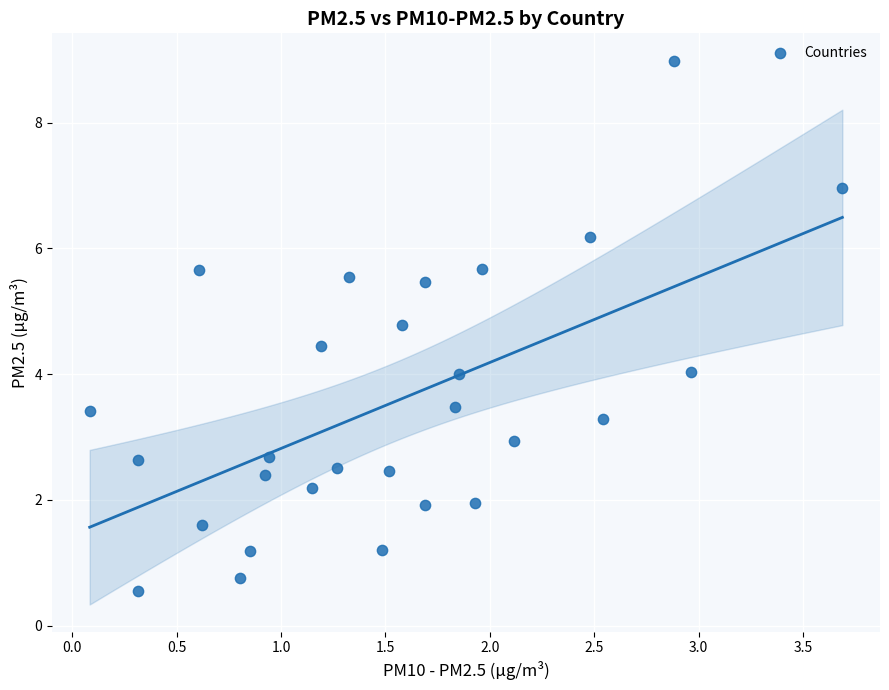

What is the range of X values (max minus min)?

3.6